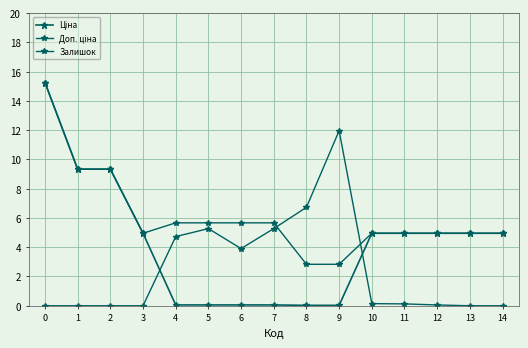

What is the difference between the maximum and minimum values in the Ціна series?

15.2